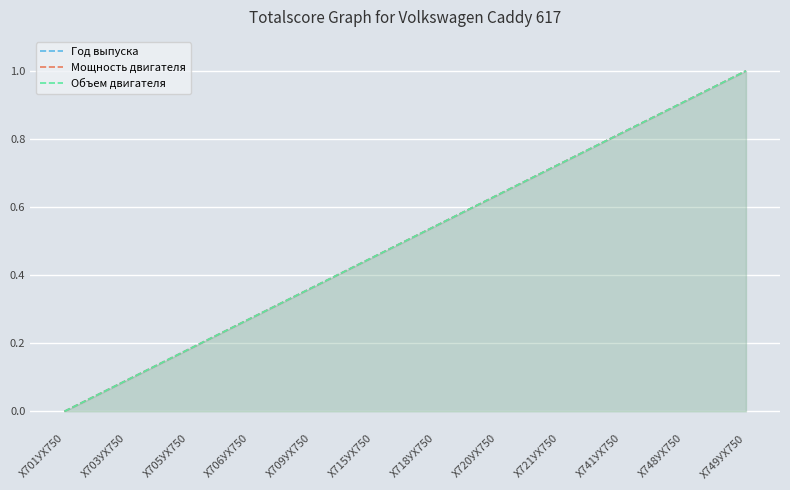

What is the sum of all Объем двигателя values?

6.0